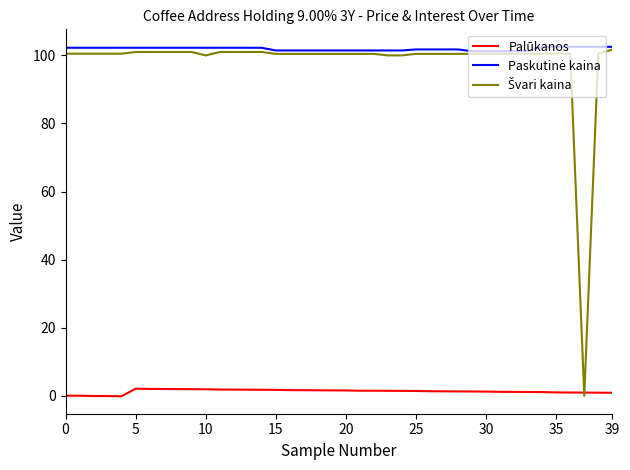

What is the maximum value shown in the chart?

102.5